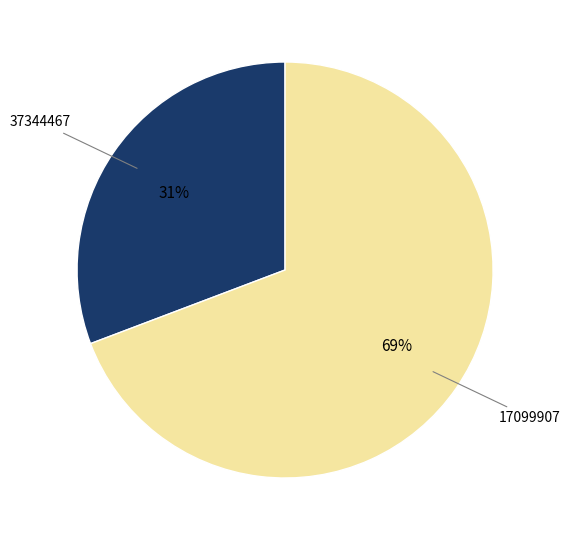

To the nearest percent, what is the average slice percentage?

50%